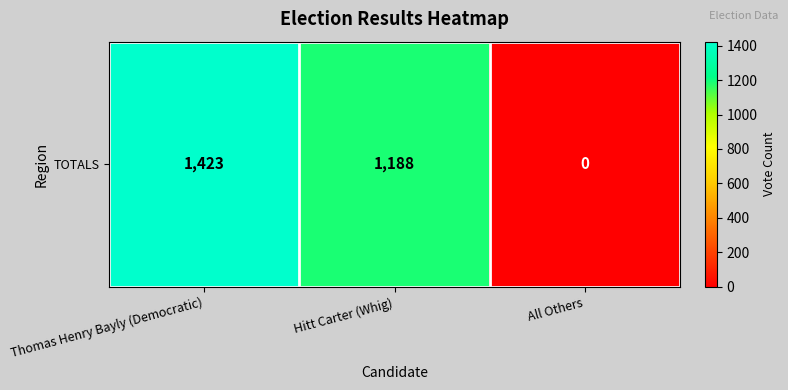

Rank the categories by value from highest to lowest.

Thomas Henry Bayly (Democratic), Hitt Carter (Whig), All Others